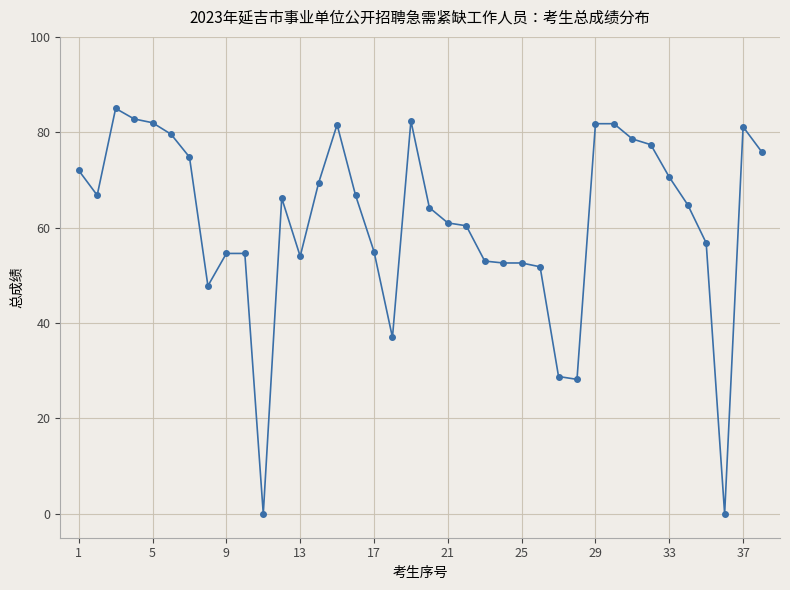

Is this an area chart (filled region under the line)?

No